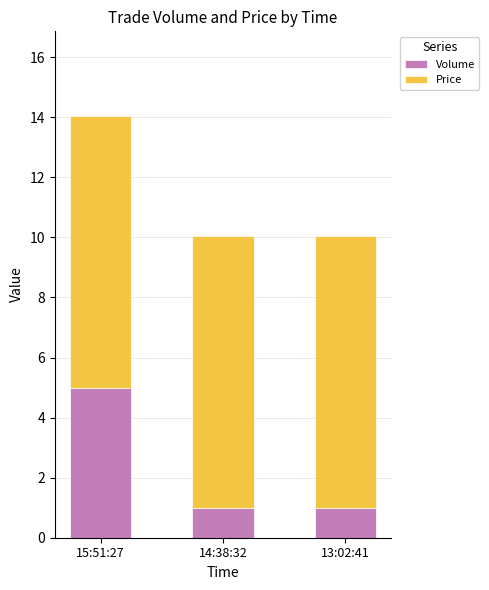

What is the average value of the Volume series?

2.3